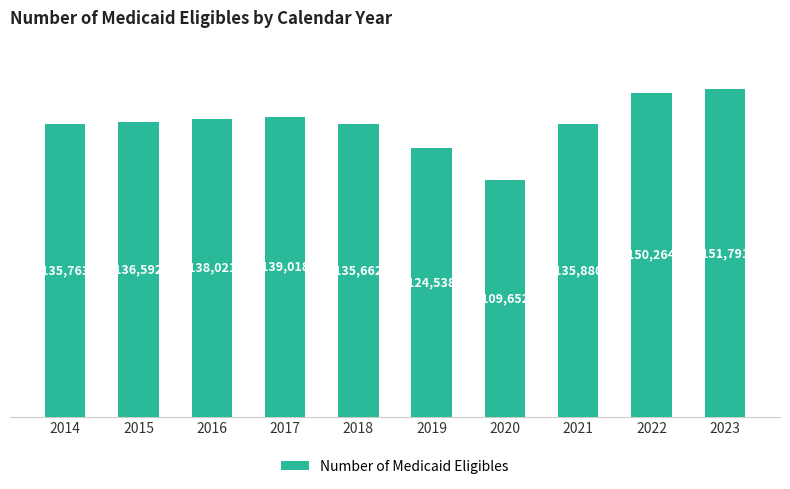

How many distinct data groups are displayed?

1